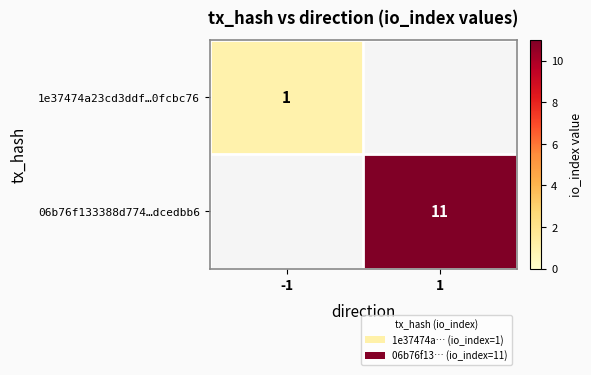

Which category has the lowest value across all series?

-1